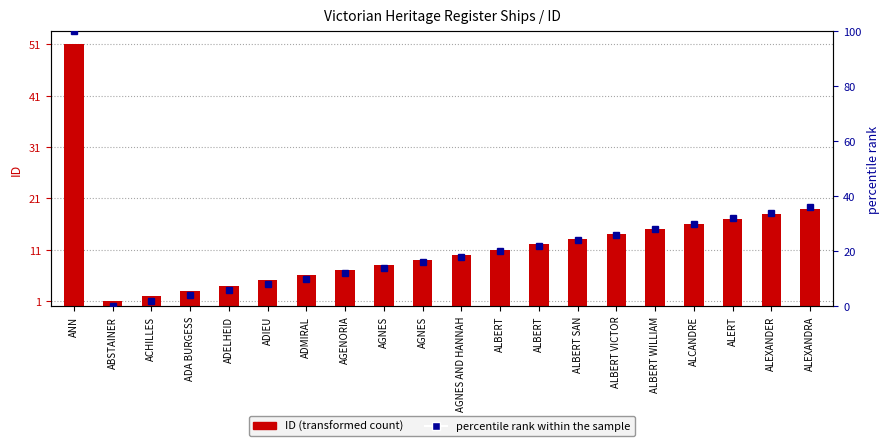

At ALBERT VICTOR, list the series in order from largest to smallest.

percentile rank within the sample, ID (transformed count)